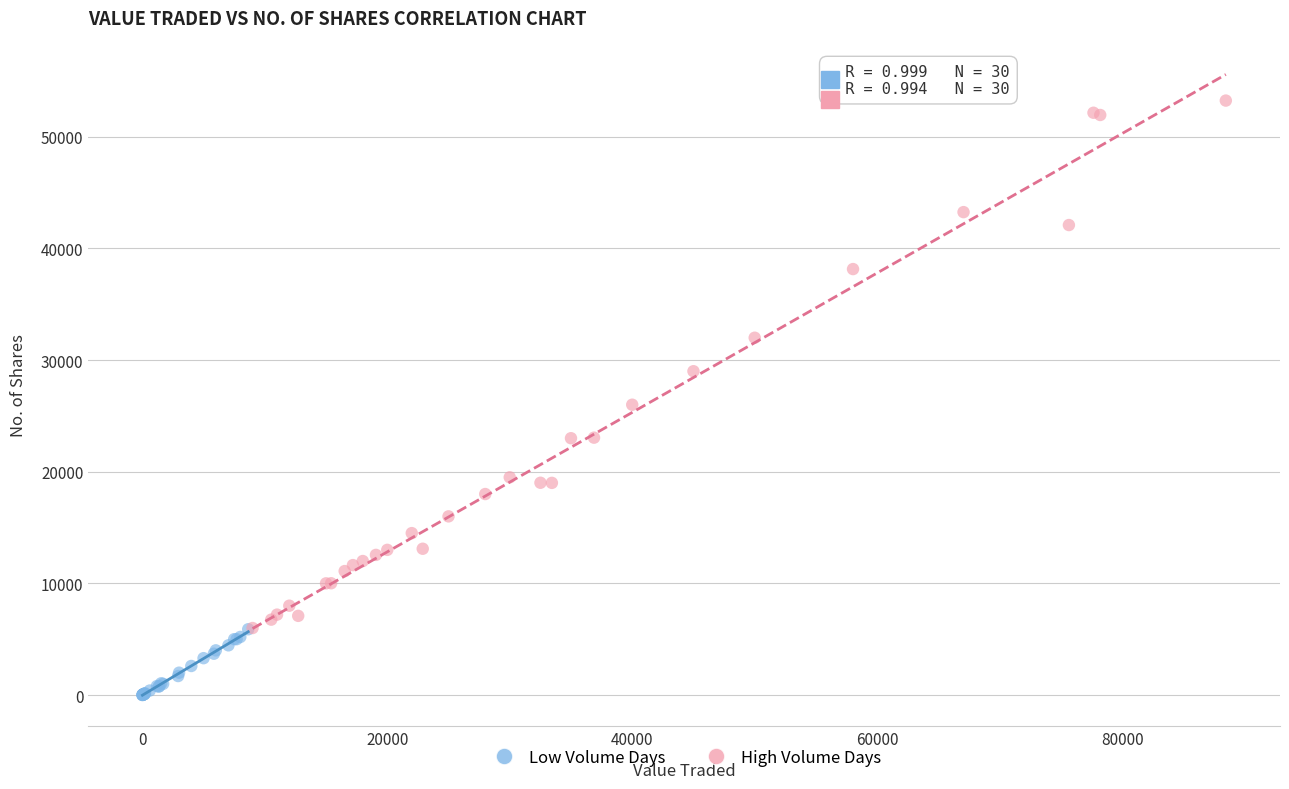

Which series contains the highest Y value?

High Volume Days